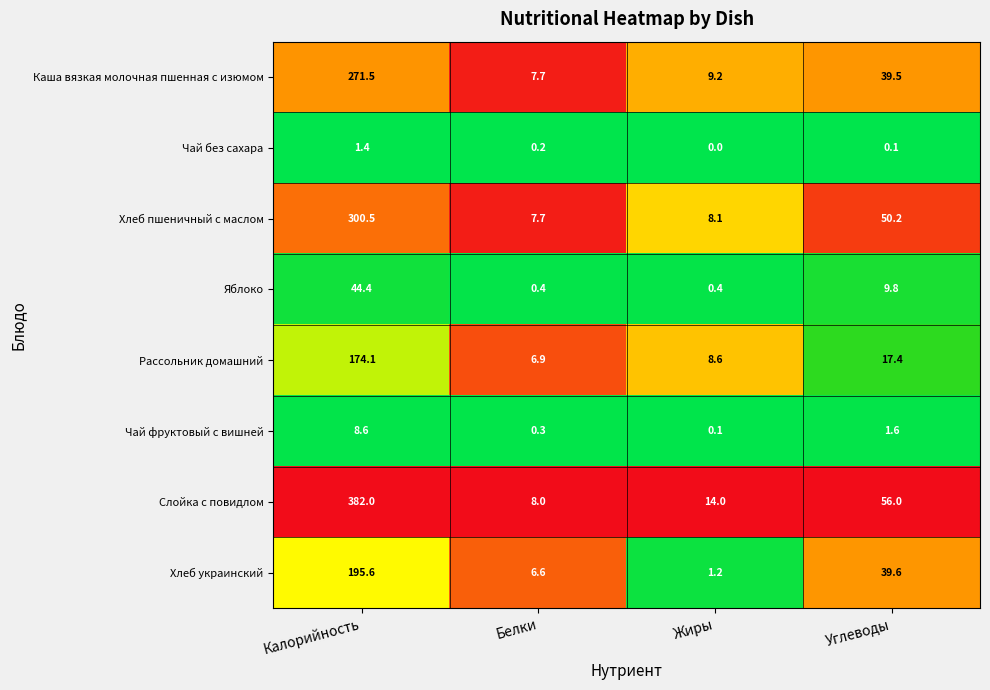

Where does the Яблоко series first go above 9?

Калорийность